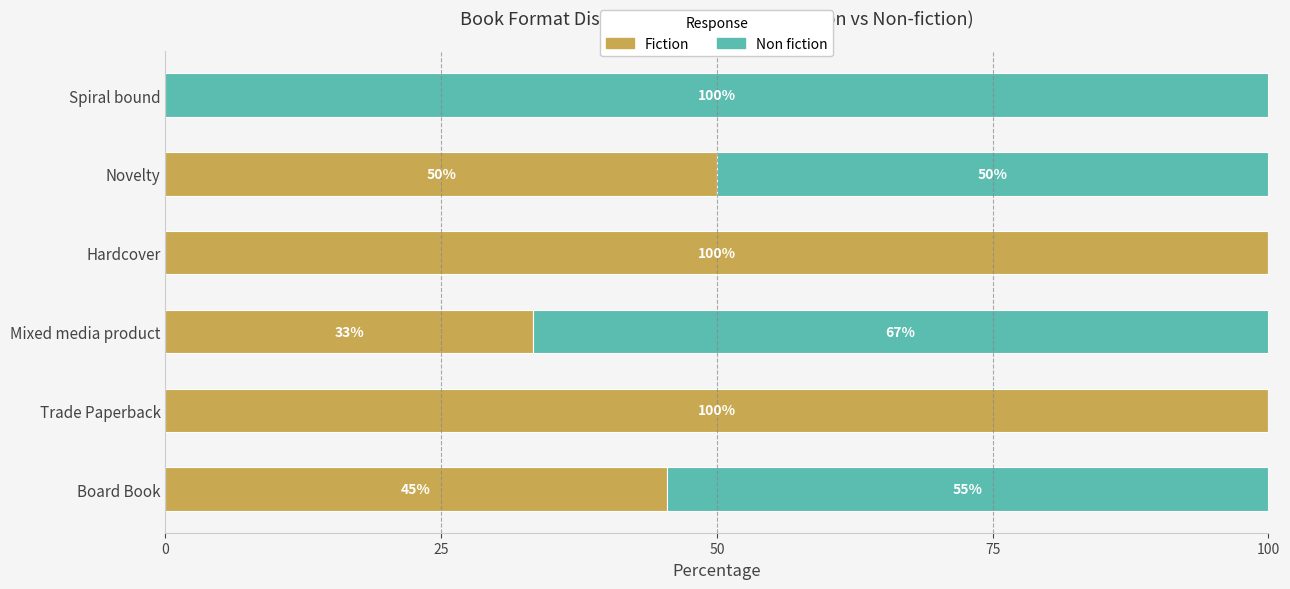

What is the total value across all series at Mixed media product?

100.0